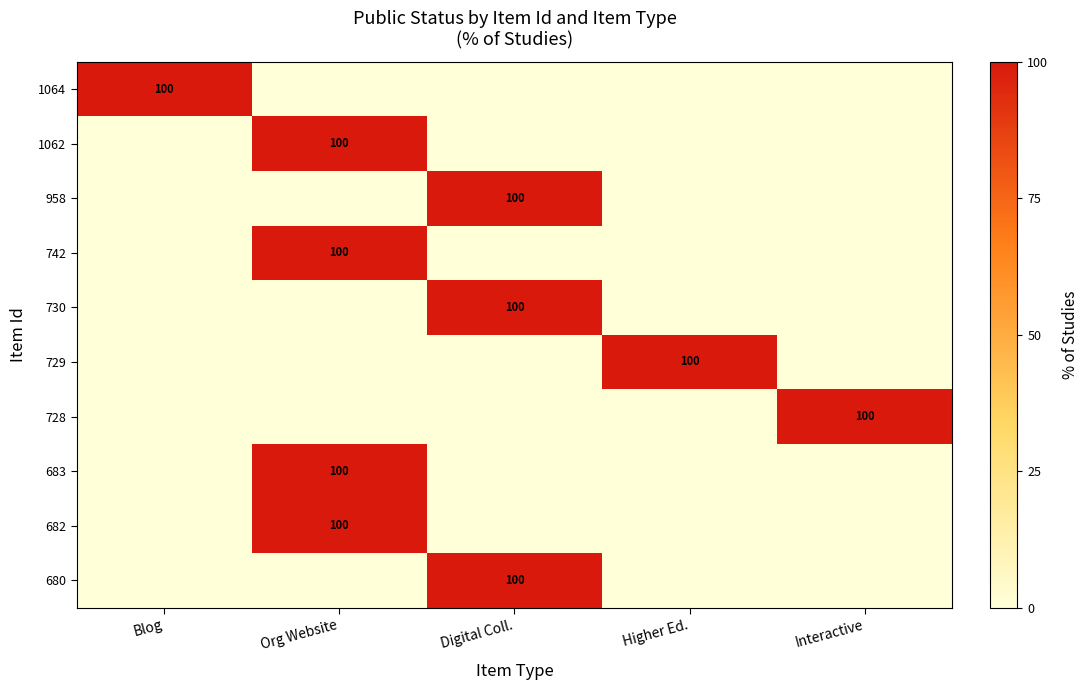

True or false: 683 has a value of 100 at Org Website.

True